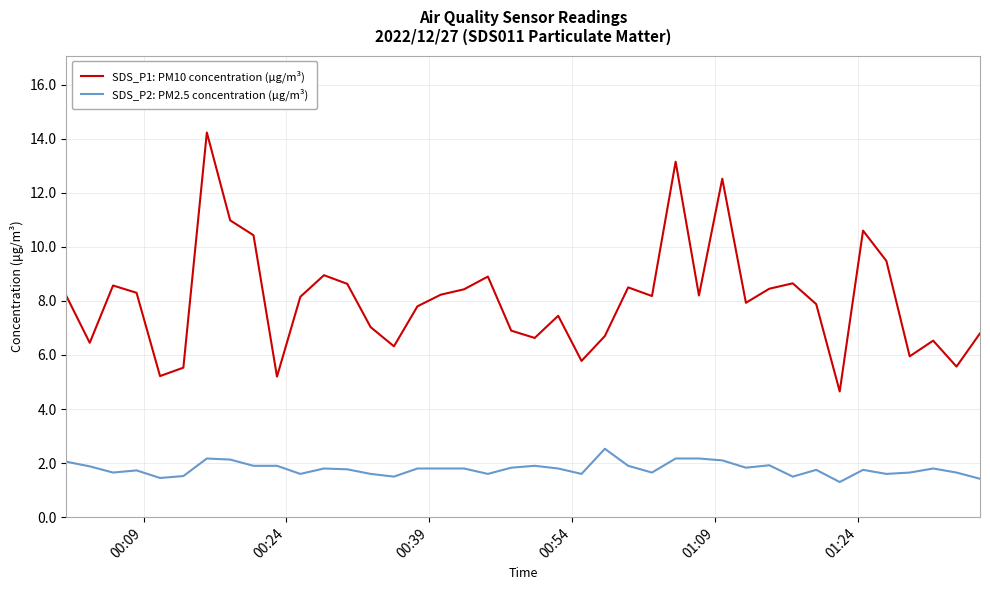

What is the minimum value shown in the chart?

1.3